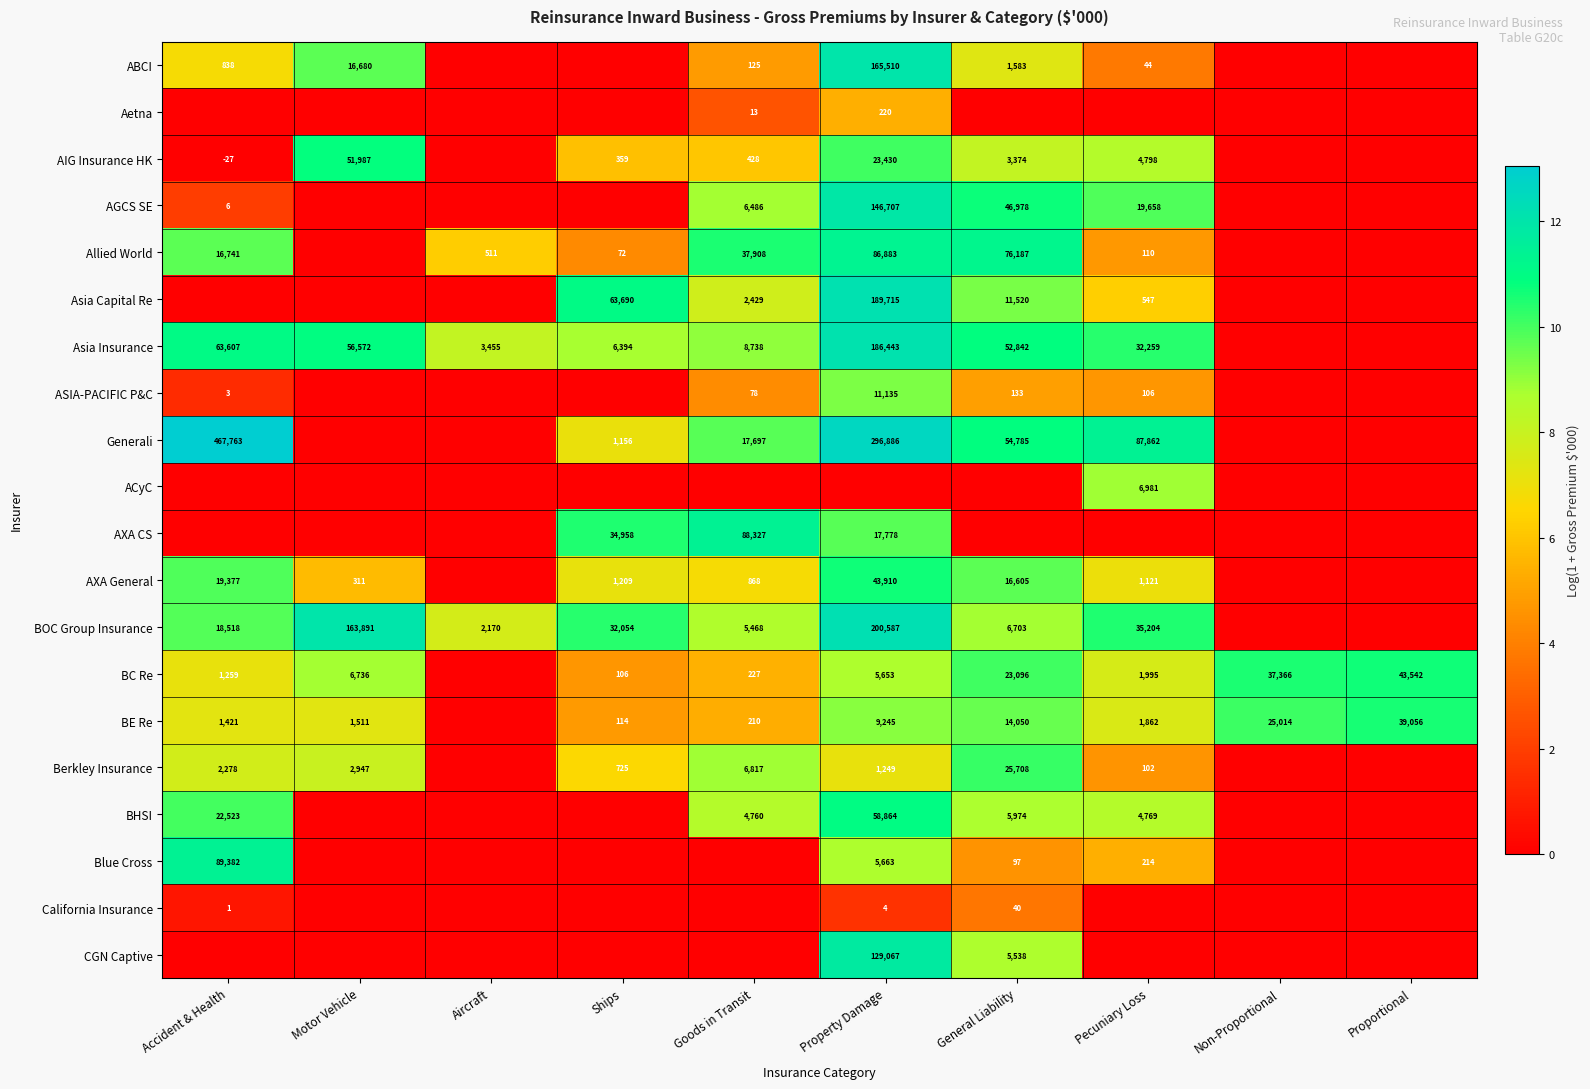

The ABCI series shows 44 at Pecuniary Loss. True or false?

True